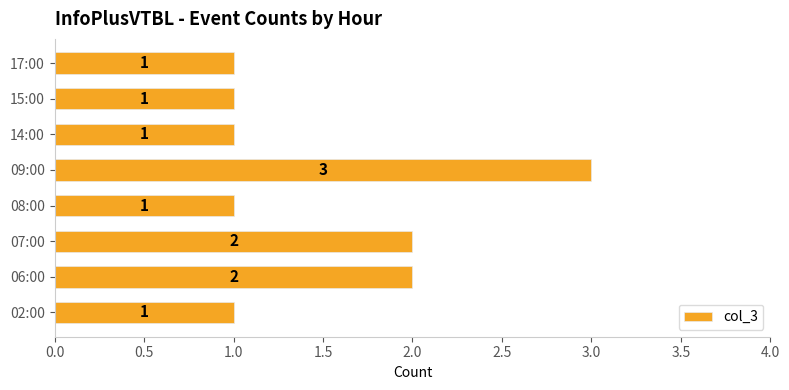

True or false: the data shows 2 at 06:00.

True